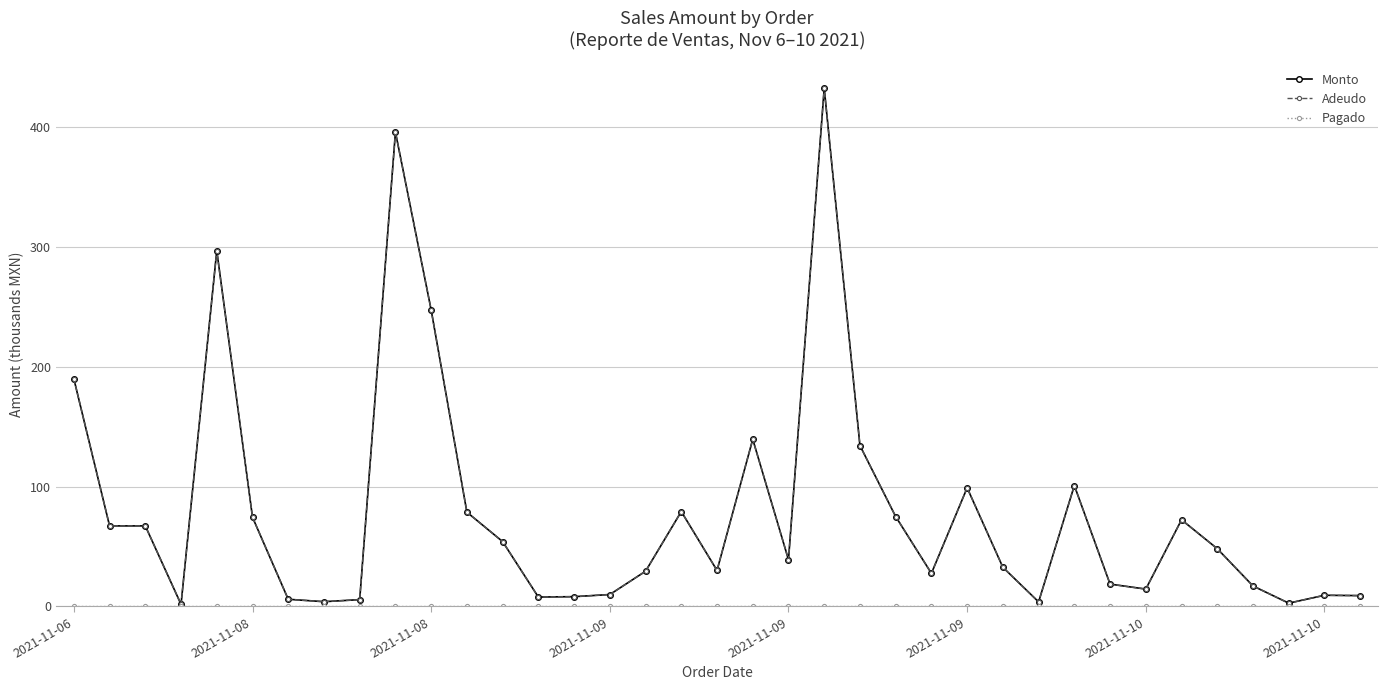

True or false: Monto and Pagado intersect in this chart.

False